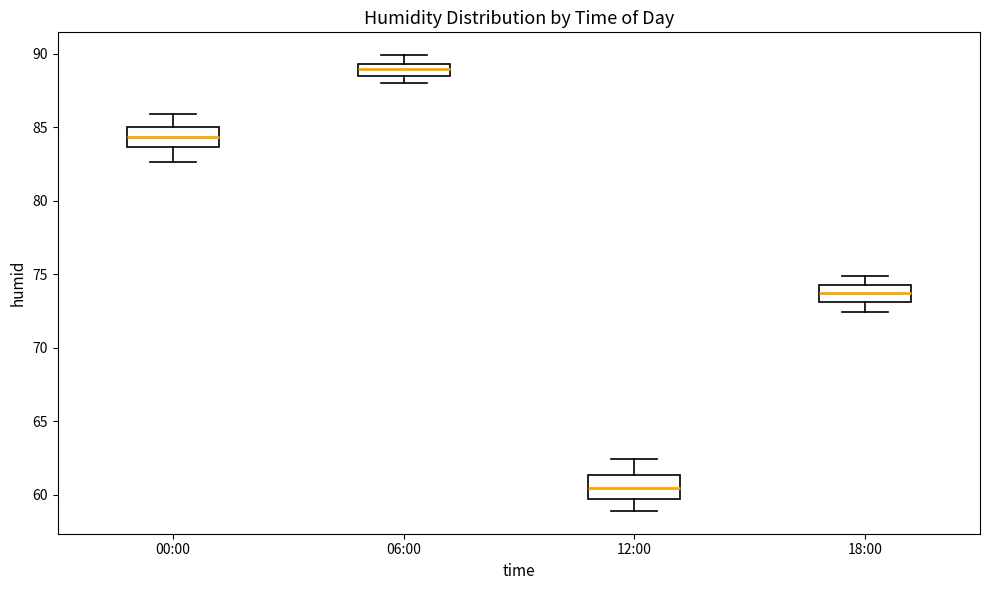

Which box has the lowest median line?

12:00